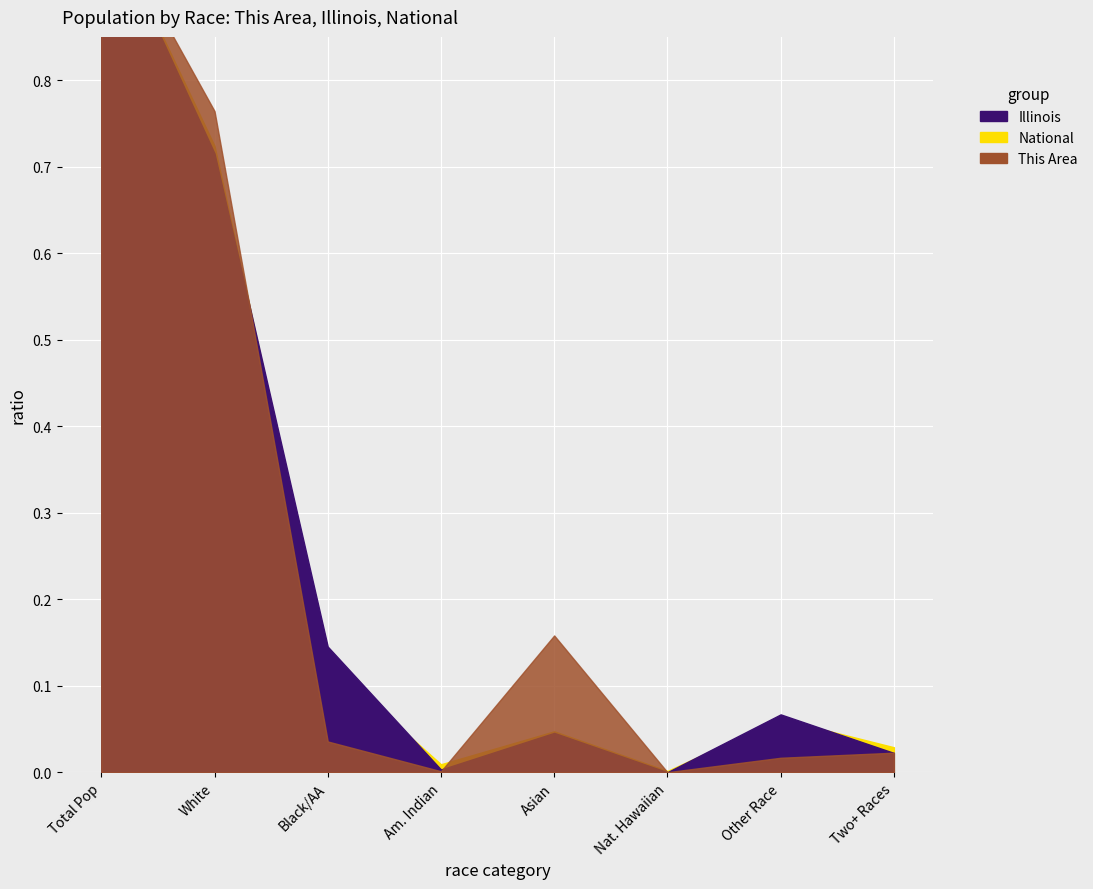

At which category does Illinois reach its first local valley?

Am. Indian